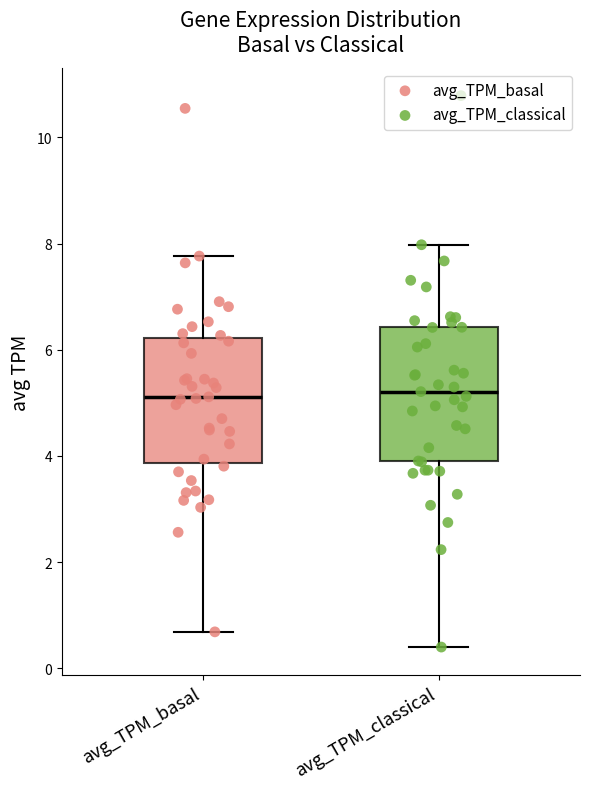

Reading left to right, transcribe this box plot: for each box, give where its median line is, the range the box spans, and where its two whiskers end, as read against the y-axis. The values are not printed on the chart, so give them approximately, as read against the axis.

avg_TPM_basal: median 5.2, box 3.8 to 6.2, whiskers 0.6 to 7.8
avg_TPM_classical: median 5.2, box 3.8 to 6.4, whiskers 0.4 to 8.0